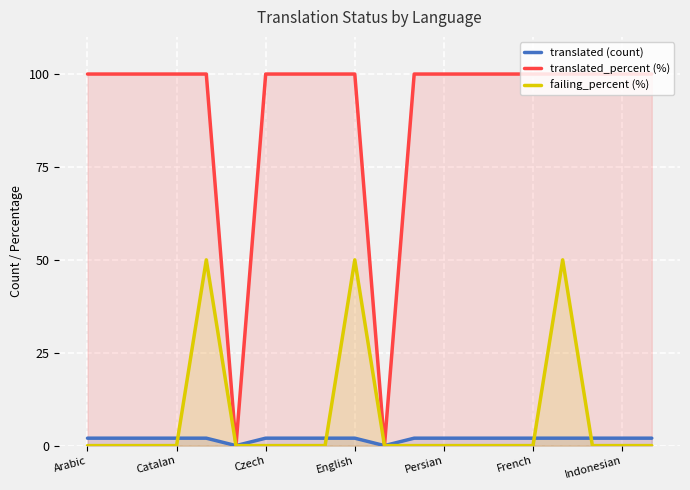

Which series changed the most between Catalan and English?

failing_percent (%)